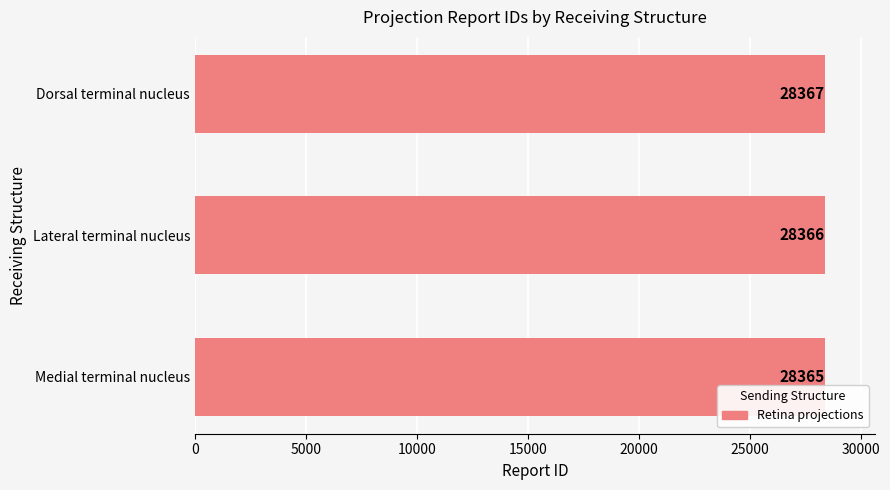

What is the smallest value displayed?

28365